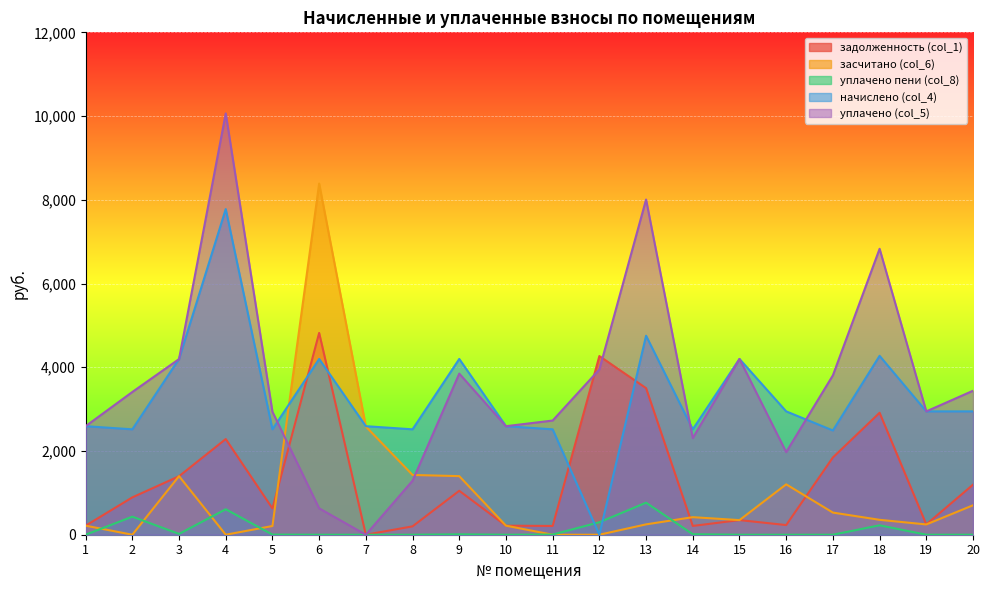

True or false: засчитано (col_6) and уплачено (col_5) intersect in this chart.

True